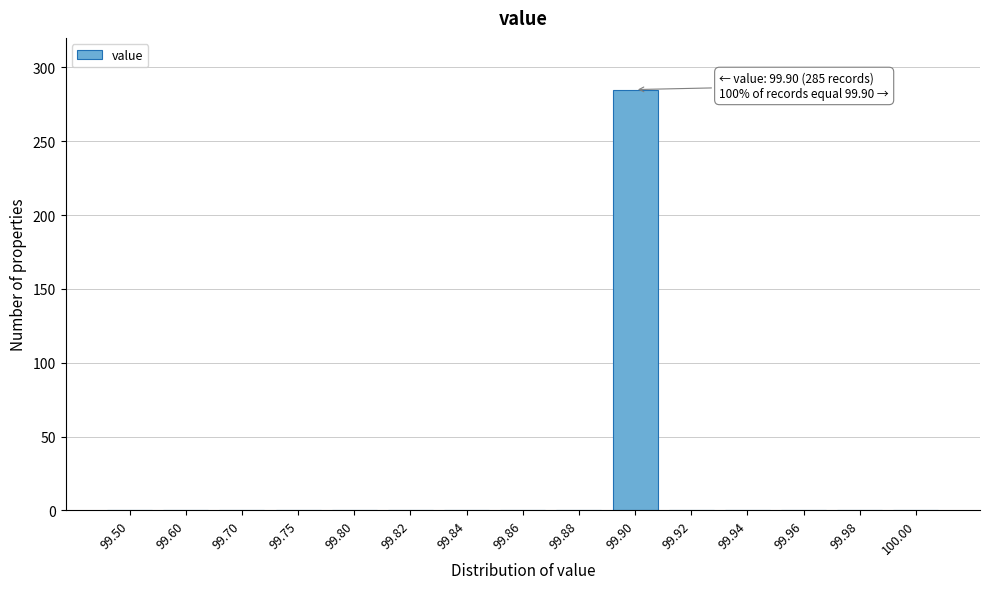

Reading right to left, extract all data points from this chart.

100.00=0	99.98=0	99.96=0	99.94=0	99.92=0	99.90=285	99.88=0	99.86=0	99.84=0	99.82=0	99.80=0	99.75=0	99.70=0	99.60=0	99.50=0